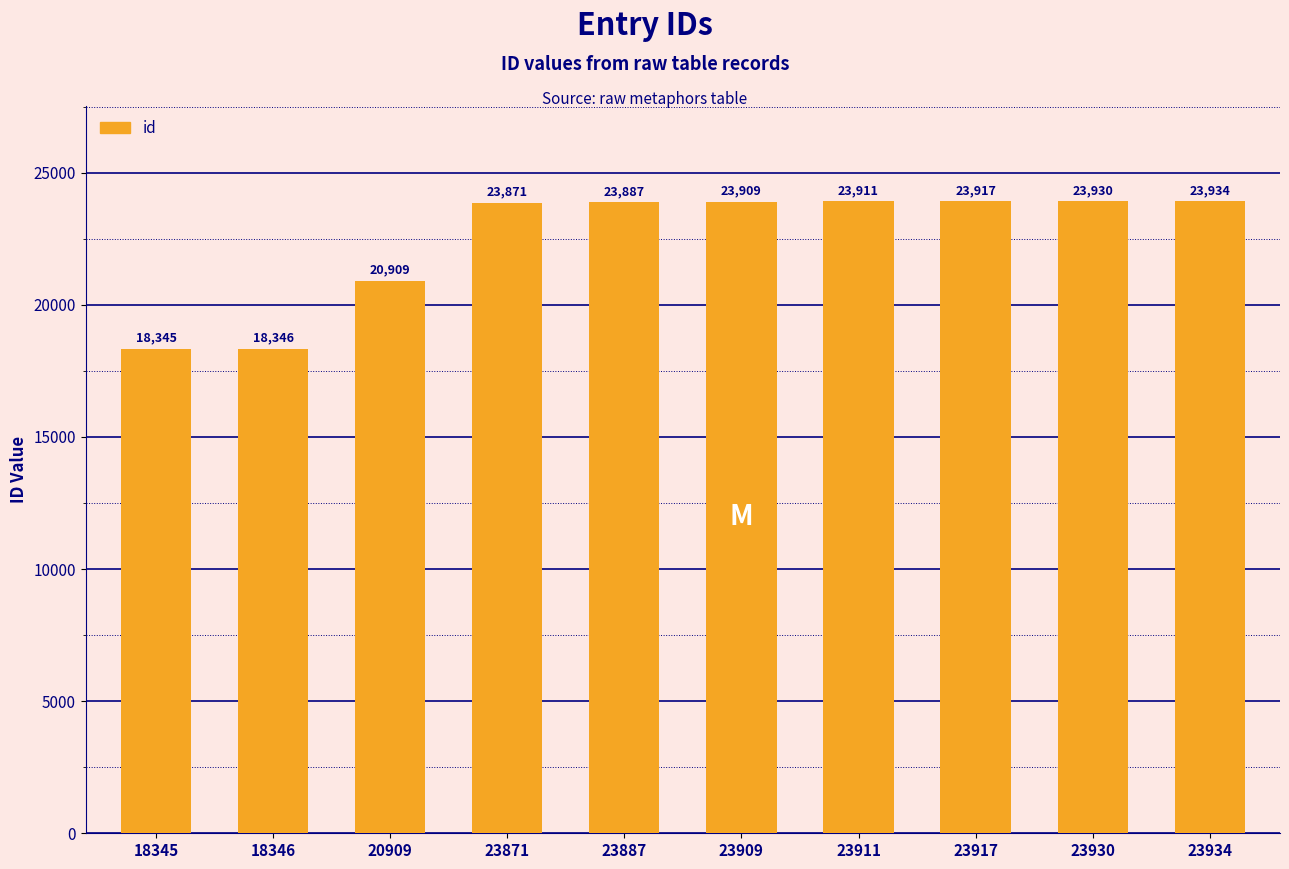

Are the bars horizontal?

No